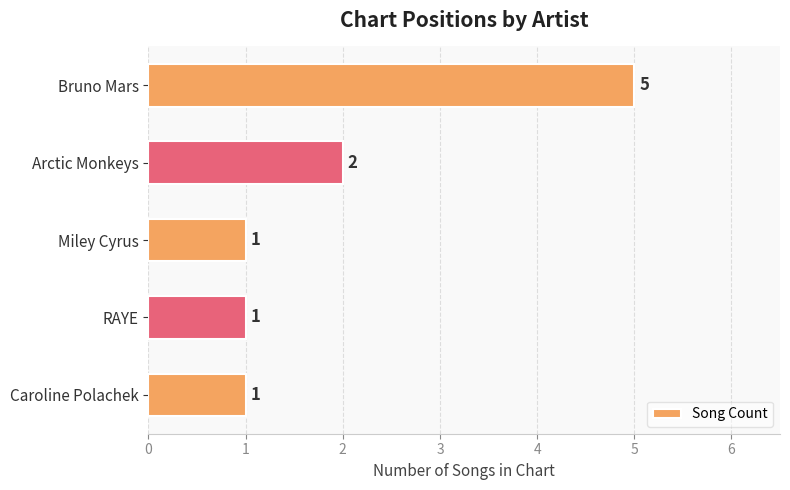

Reading bottom to top, list all the values displayed in this chart.

Caroline Polachek=1	RAYE=1	Miley Cyrus=1	Arctic Monkeys=2	Bruno Mars=5